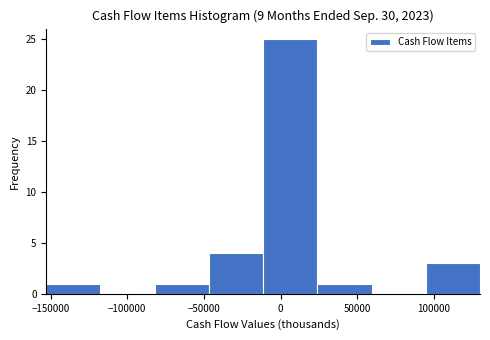

Reading left to right, transcribe this chart: for each bar, give the range it covers on the x-axis and its height. Neither the bar edges nor the heights are printed on the chart, so give them approximately, as read against the axes.

-155000 to -115000: 1
-115000 to -80000: 0
-80000 to -45000: 1
-45000 to -10000: 4
-10000 to 25000: 25
25000 to 60000: 1
60000 to 95000: 0
95000 to 130000: 3